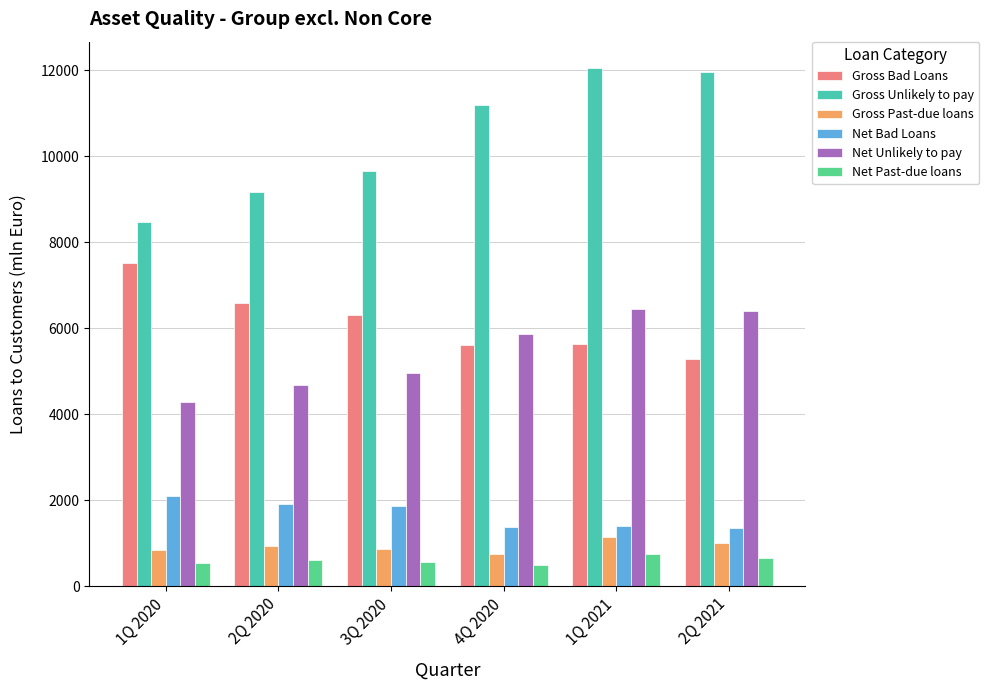

What is the sum of all Net Bad Loans values?

10008.2